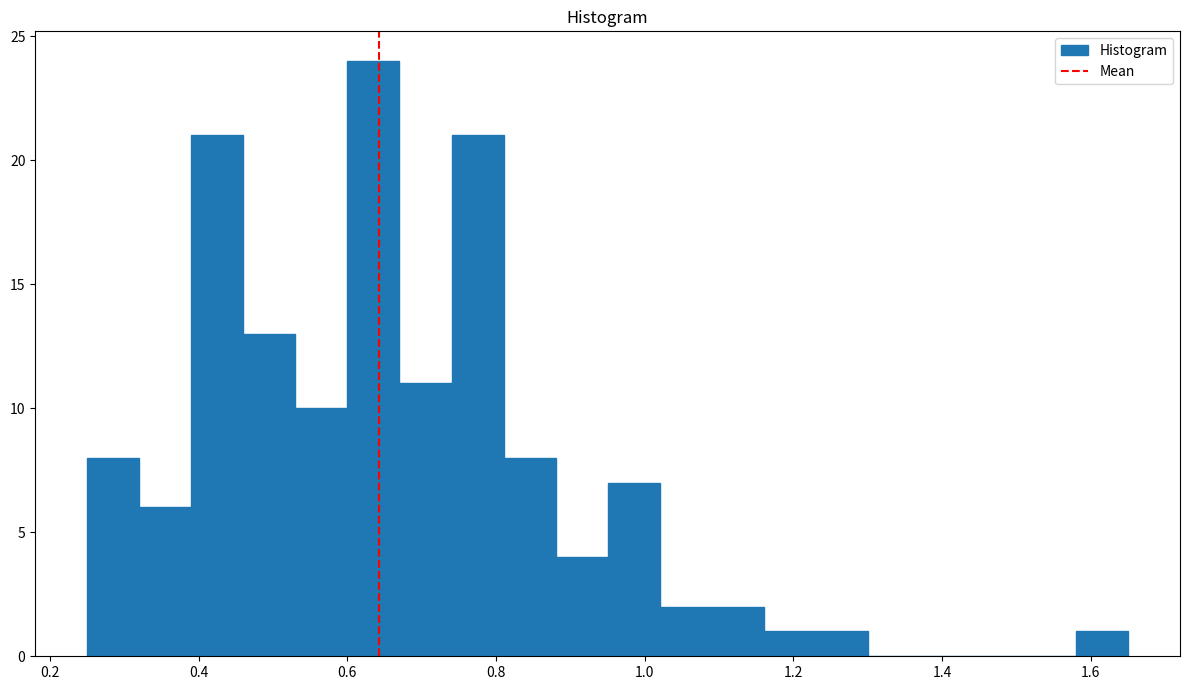

Around what value on the x-axis is the tallest bar? Give the approximate position of its centre, as read against the axis.

0.64